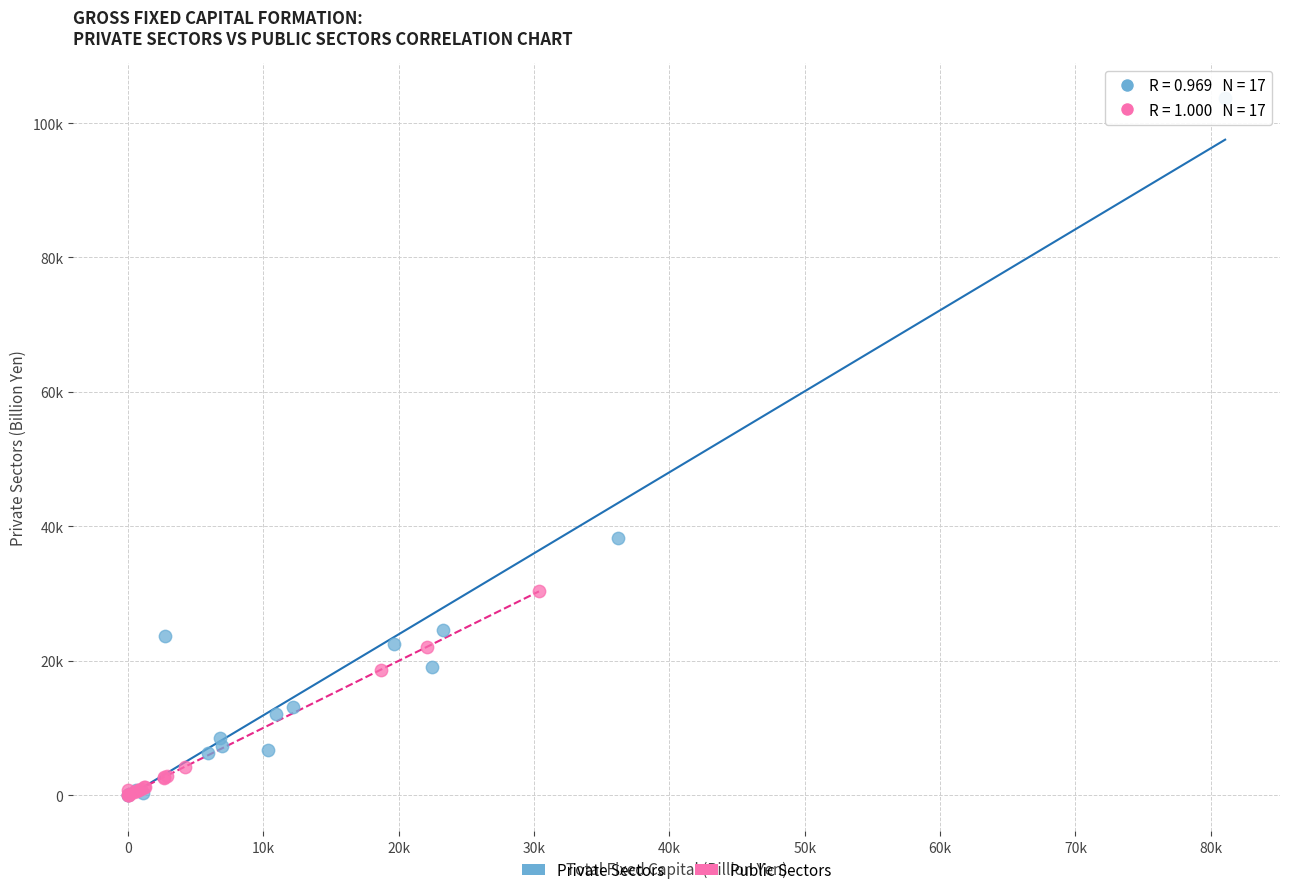

What are all the series names shown in the legend?

Private Sectors, Public Sectors